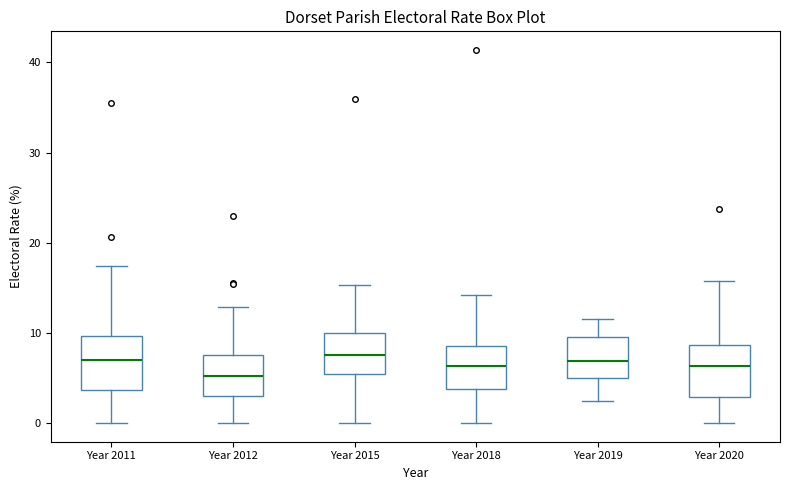

Where is the upper edge of the box for Year 2011 on the y-axis? The values are not printed on the chart, so give them approximately, as read against the axis.

10